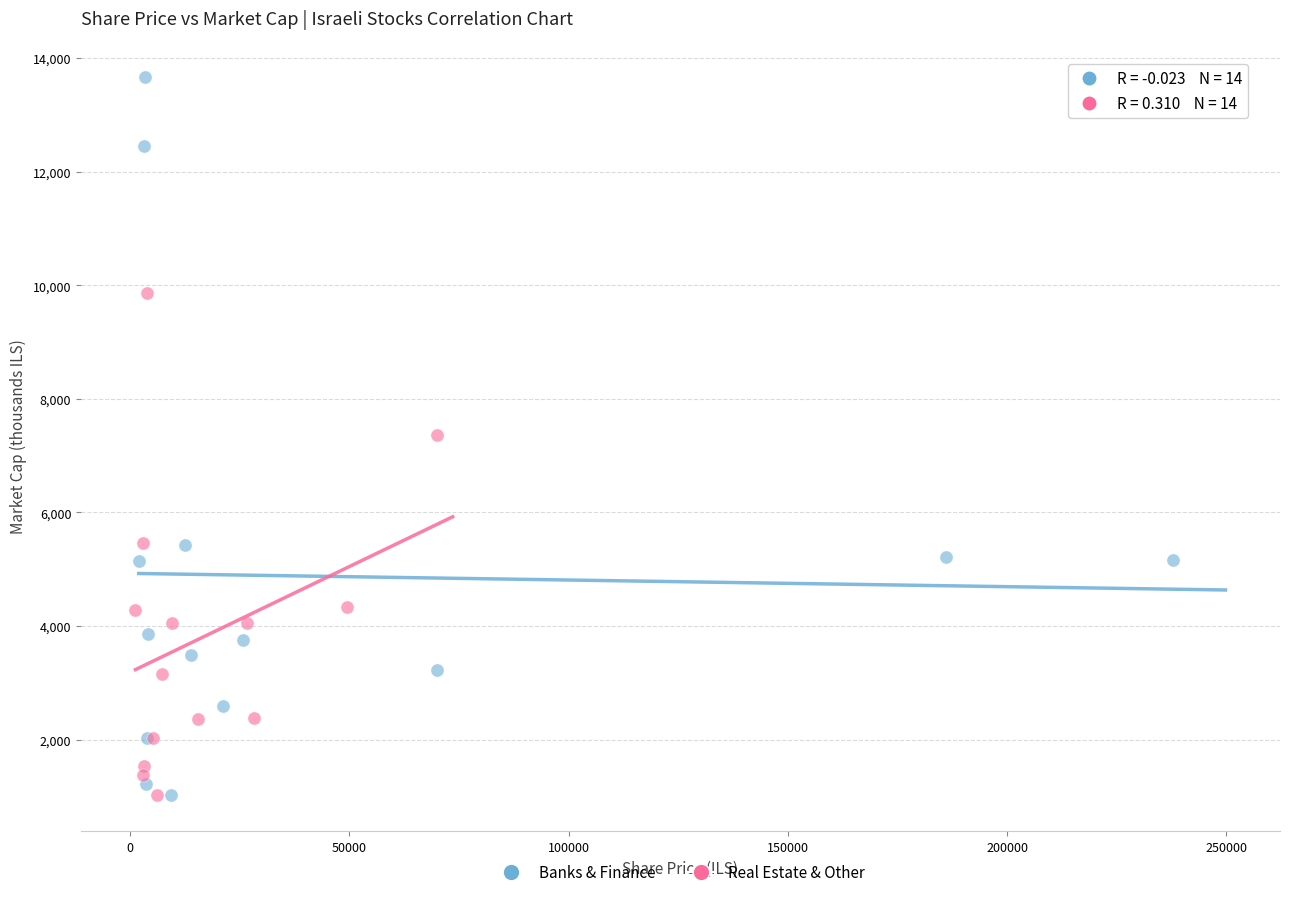

Which series contains the highest Y value?

Banks & Finance